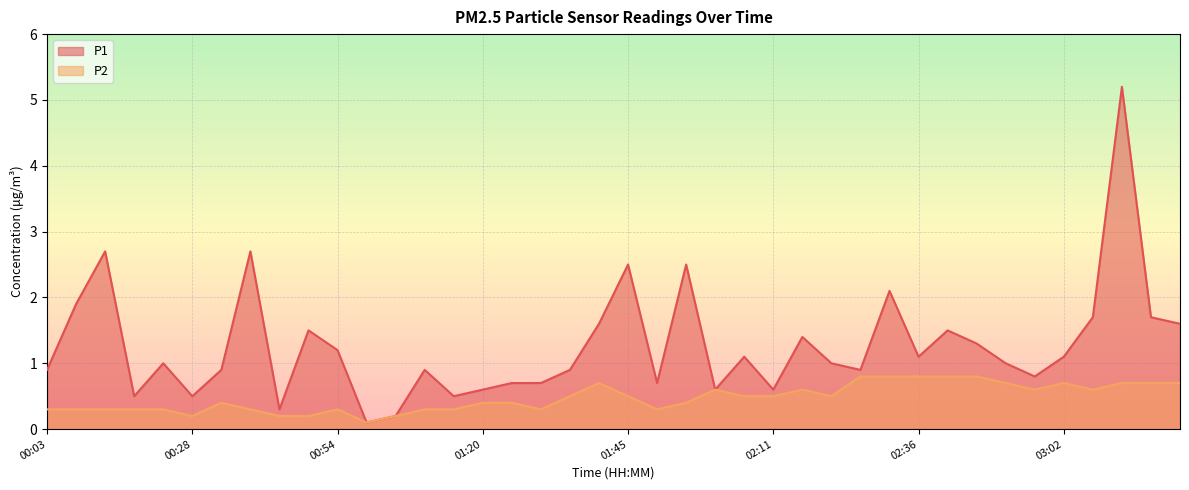

True or false: P1 and P2 cross at least once.

False